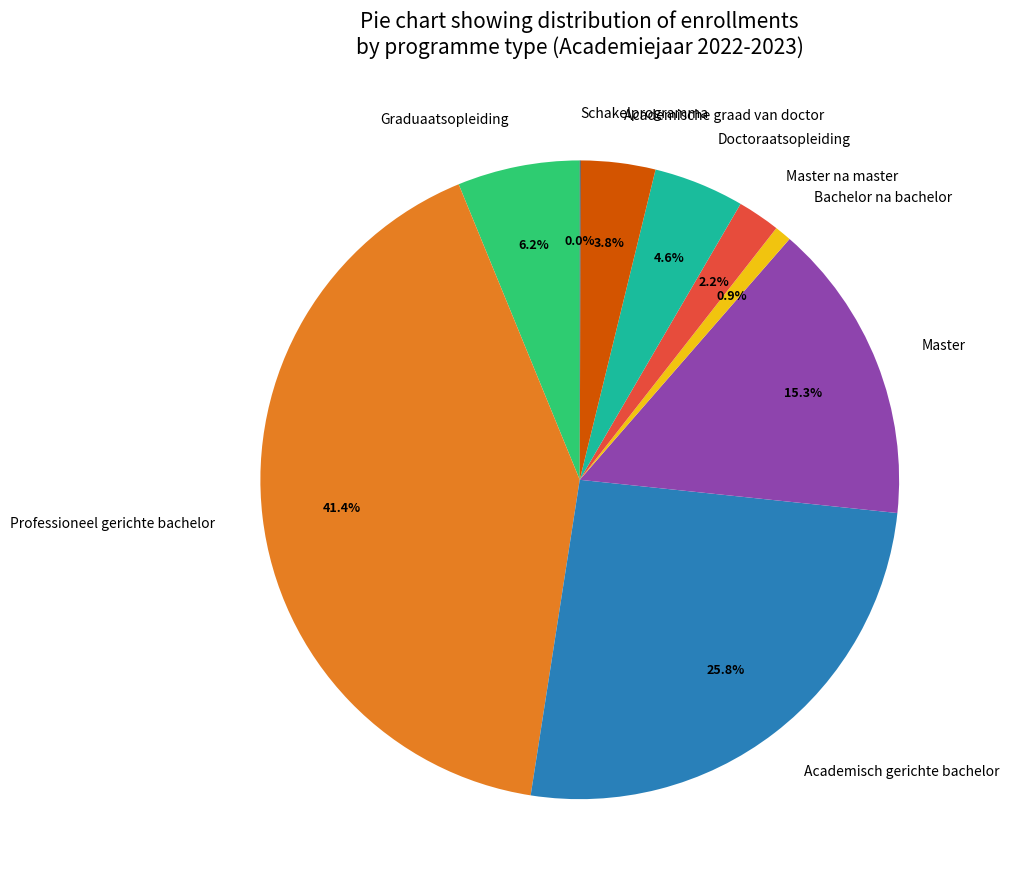

Which slice is the largest?

Professioneel gerichte bachelor